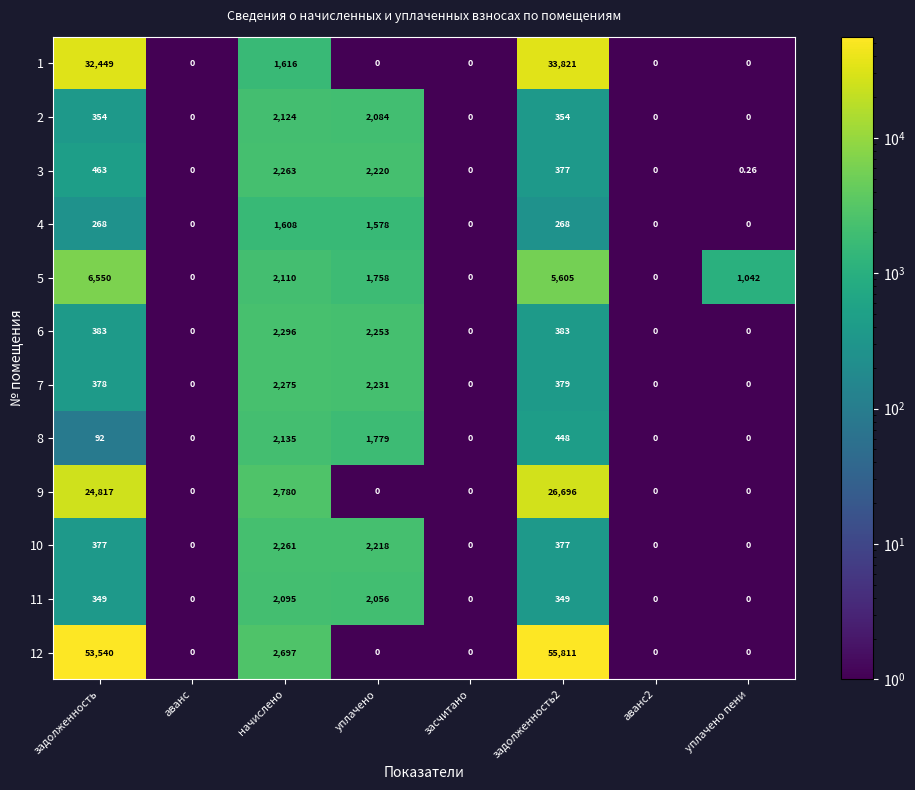

At which category is the sum across all series the highest?

задолженность2